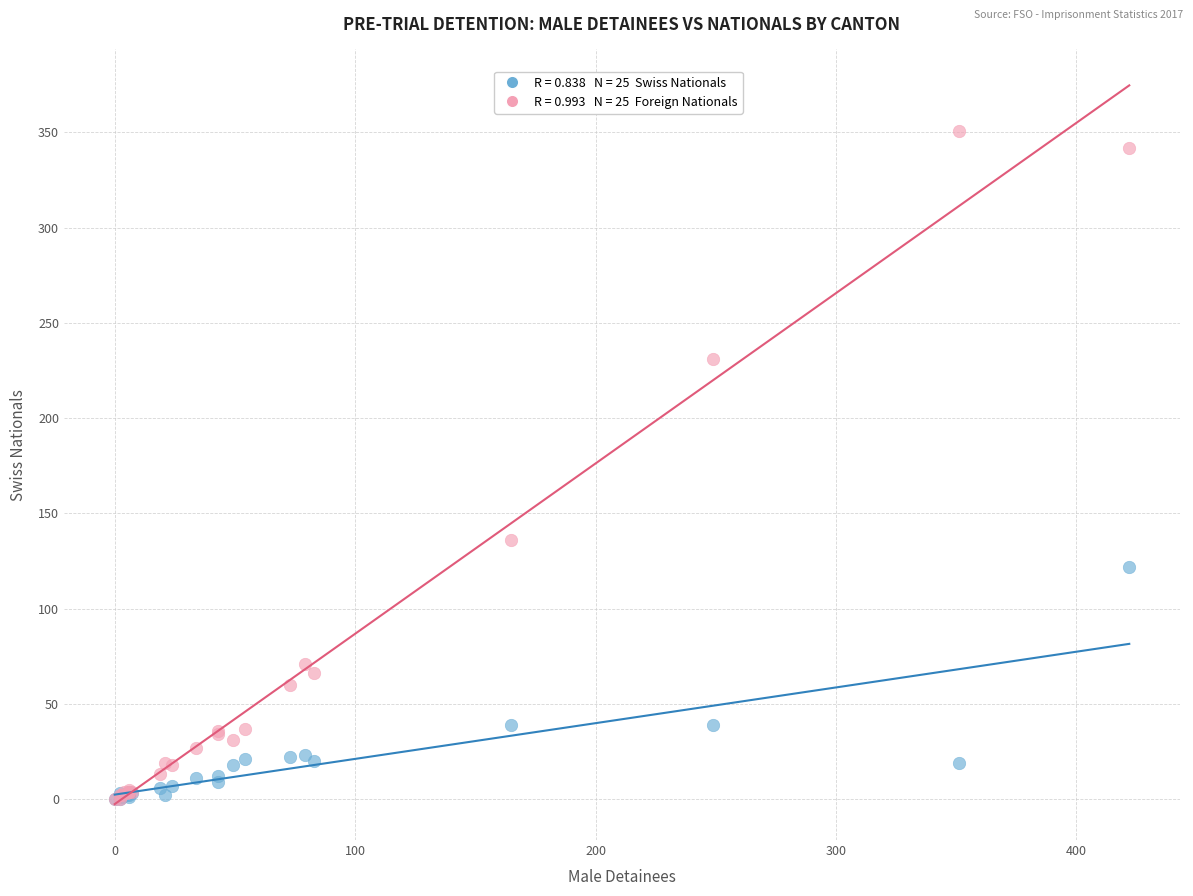

Across all series, what Y value is closest to 175?

136